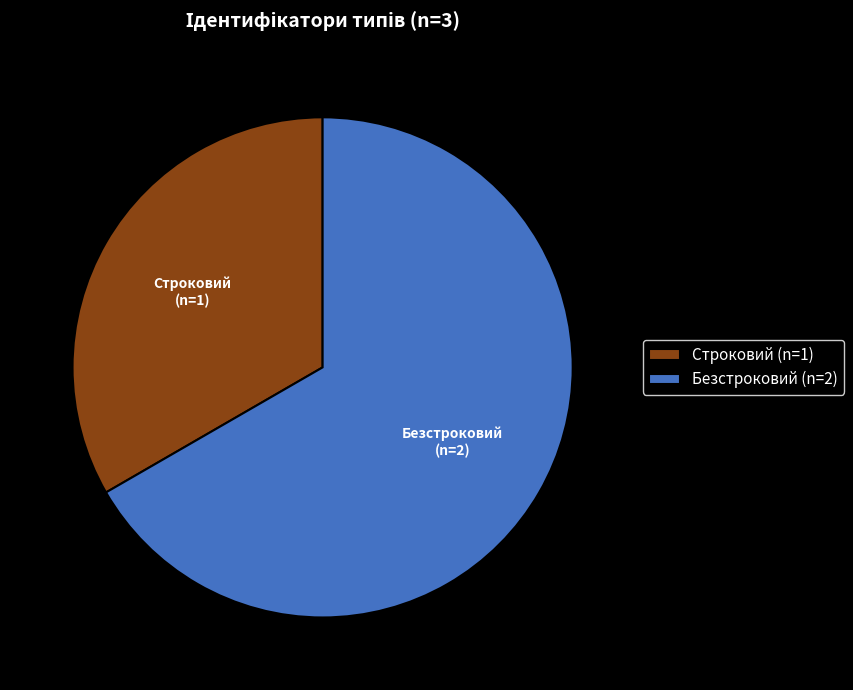

Which category has the biggest portion of the pie?

Безстроковий